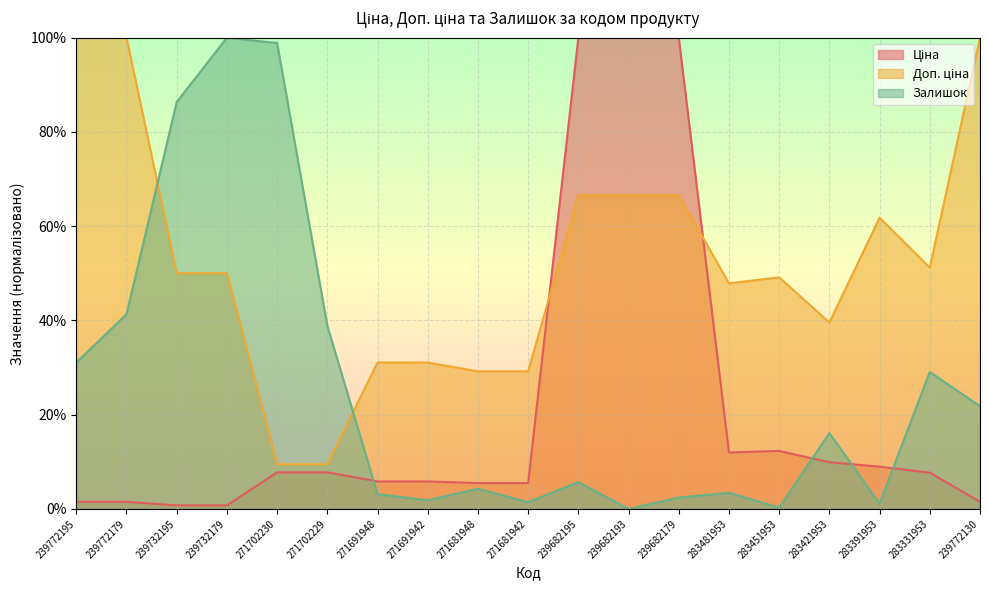

Between which two adjacent categories do Ціна and Доп. ціна first intersect?

271681942 and 239682195